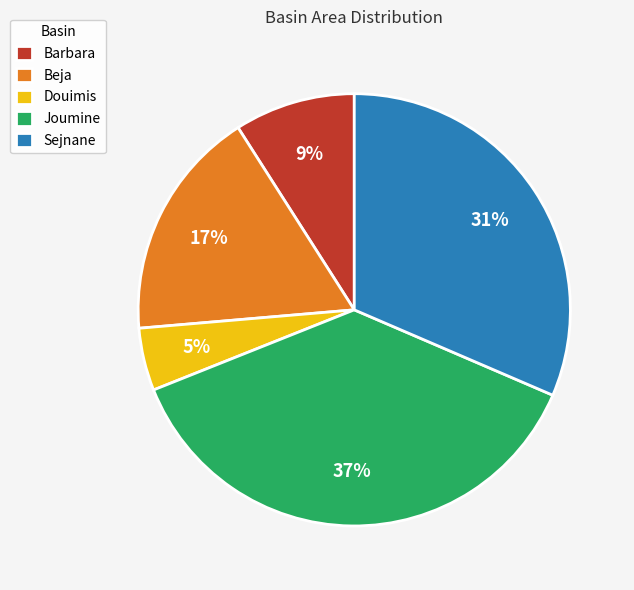

Which slice is the smallest?

Douimis